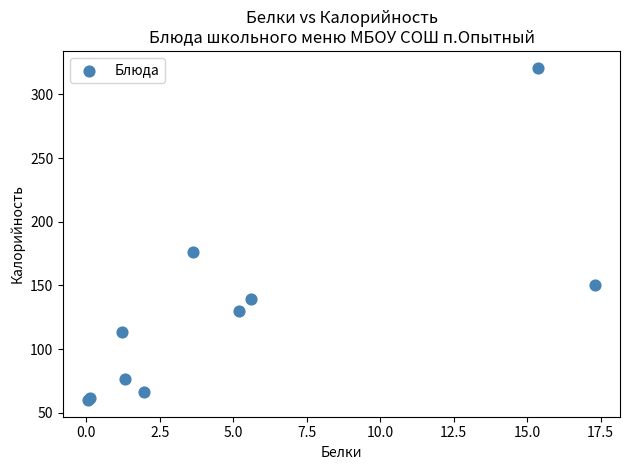

What Y value in the scatter plot is closest to 190?

176.1